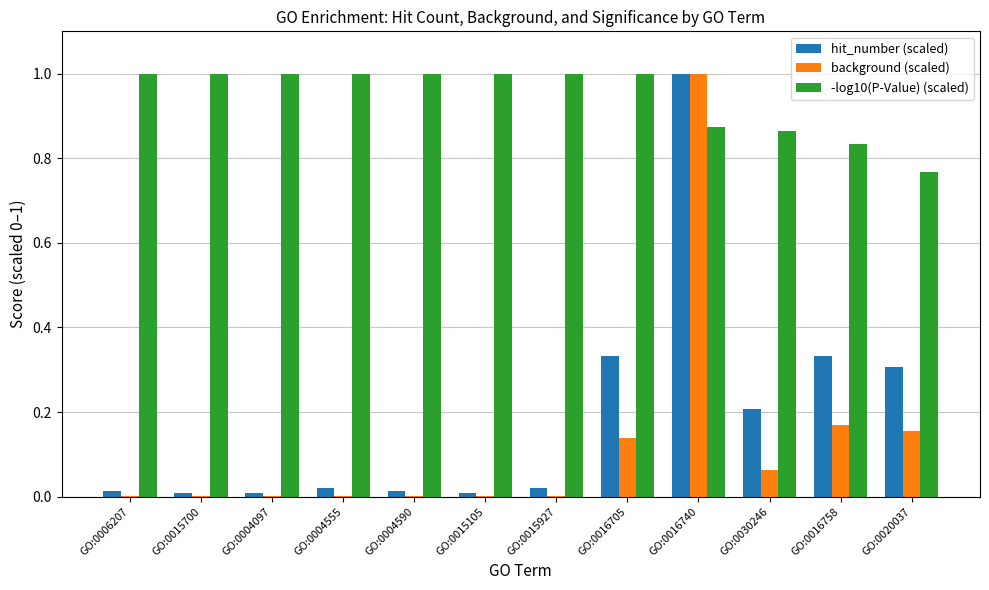

Is the value of hit_number (scaled) at GO:0004555 greater than the value of -log10(P-Value) (scaled) at GO:0030246?

No